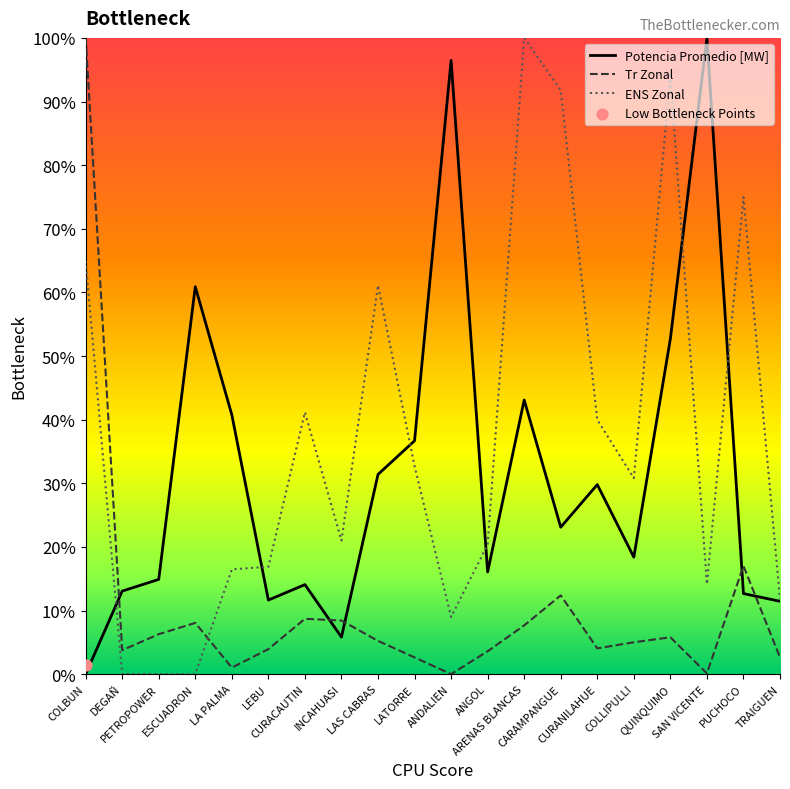

Which series contains the highest Y value?

Potencia Promedio [MW]